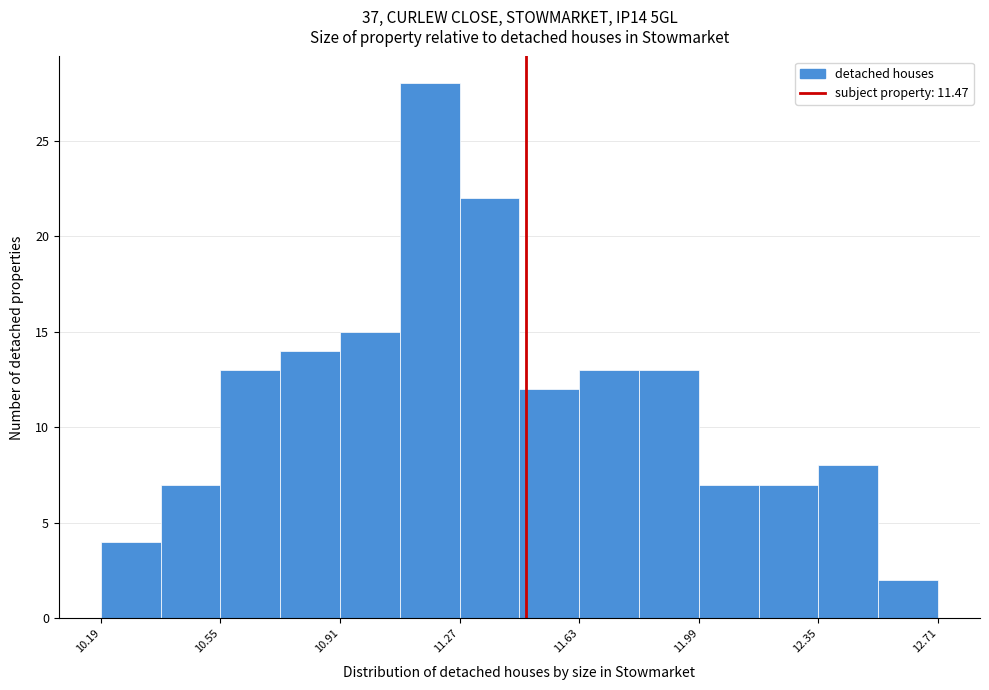

Read against the x-axis, roughly where is the centre of the tallest bar?

11.20